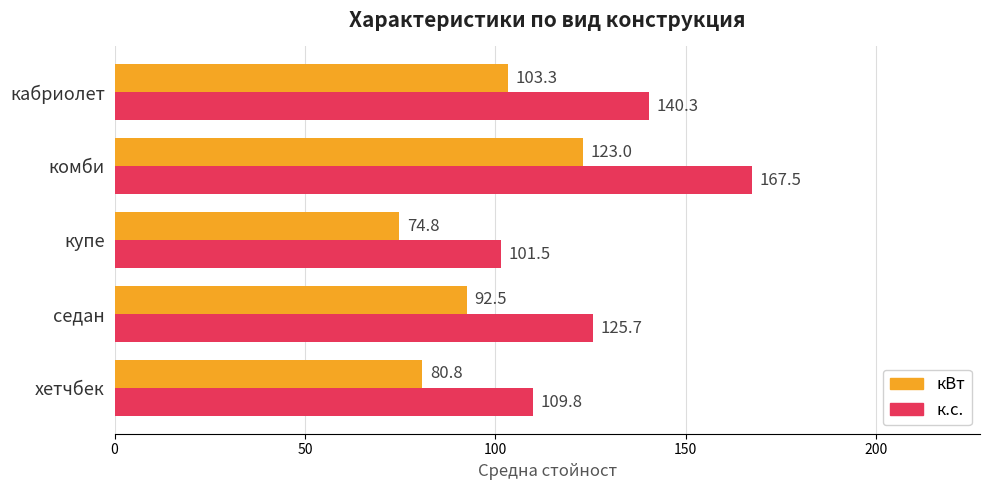

List the series in order of their peak value, lowest first.

кВт, к.с.